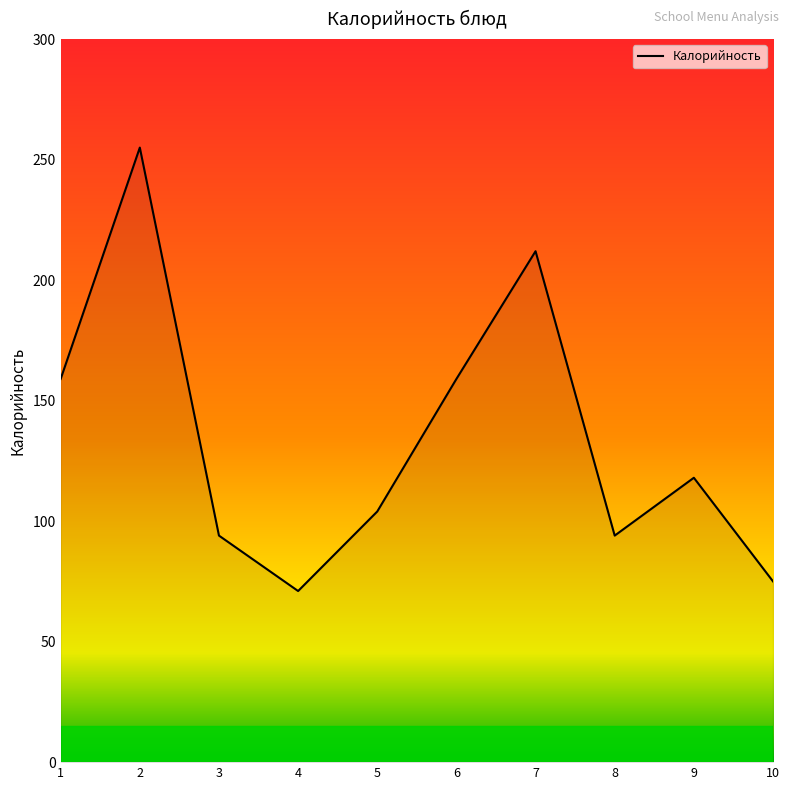

What is the ratio of the value at 9 to the value at 1?

0.7